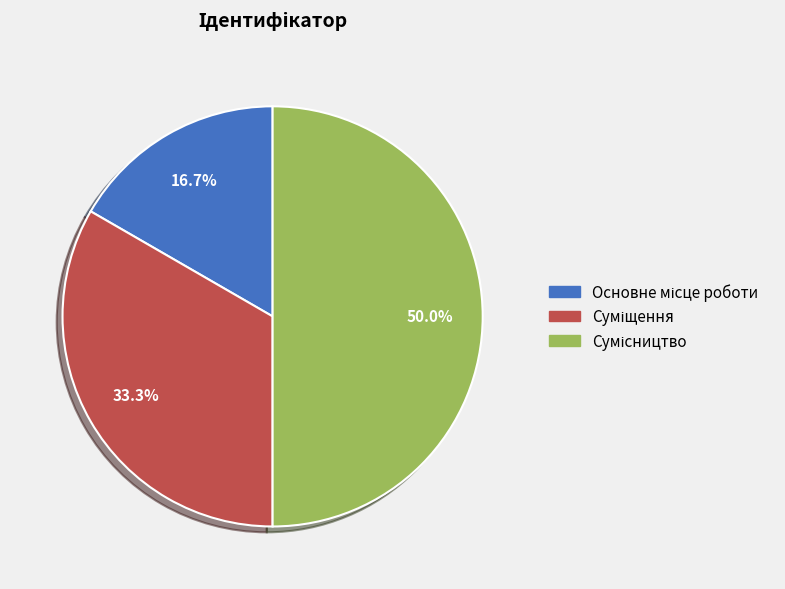

What is the largest slice in the pie chart?

Сумісництво